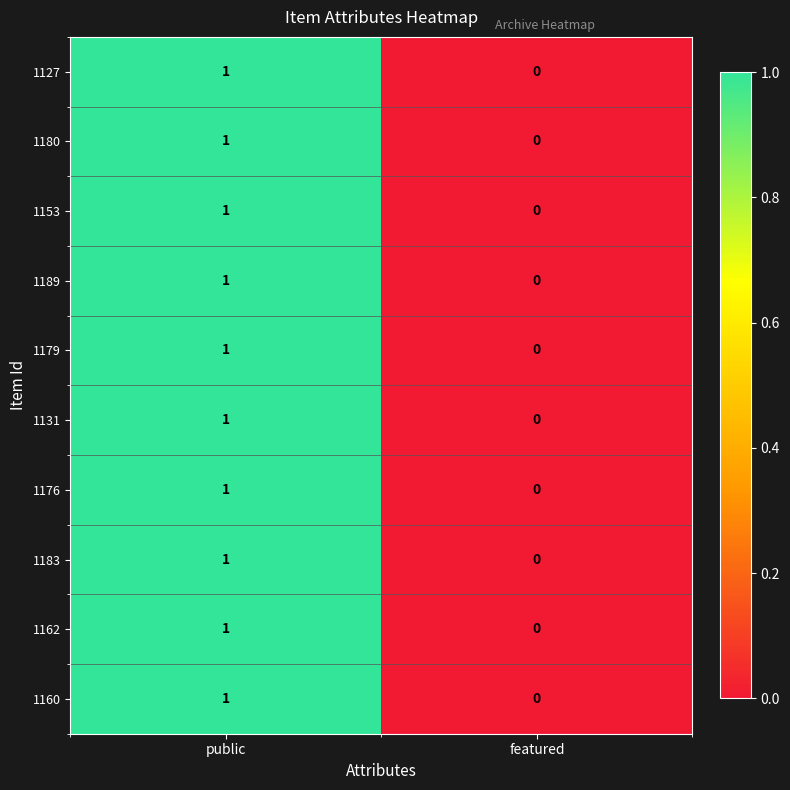

Rank the categories by 1162 value from highest to lowest.

public, featured